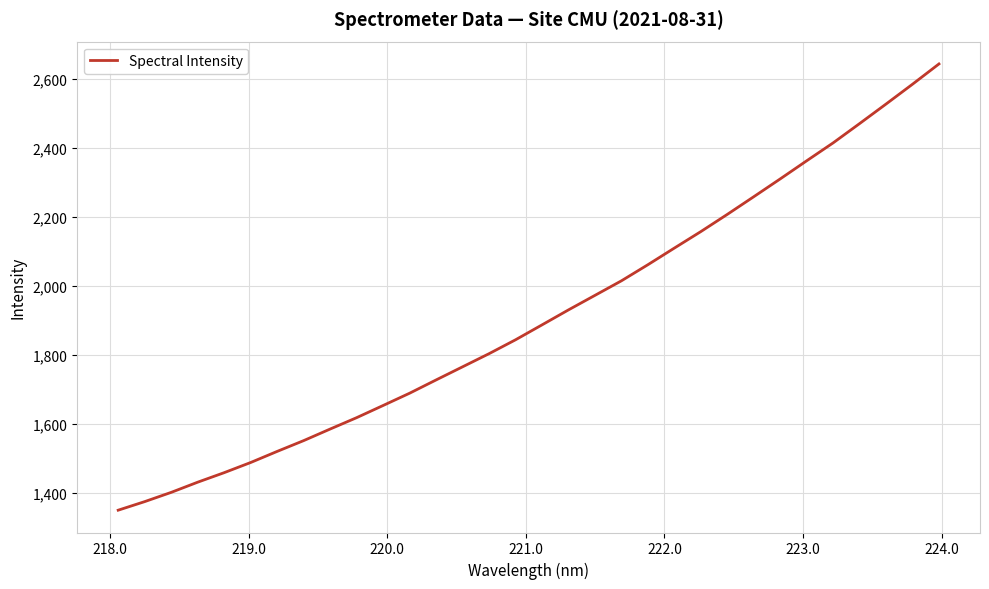

What is the greatest value displayed?

2642.9